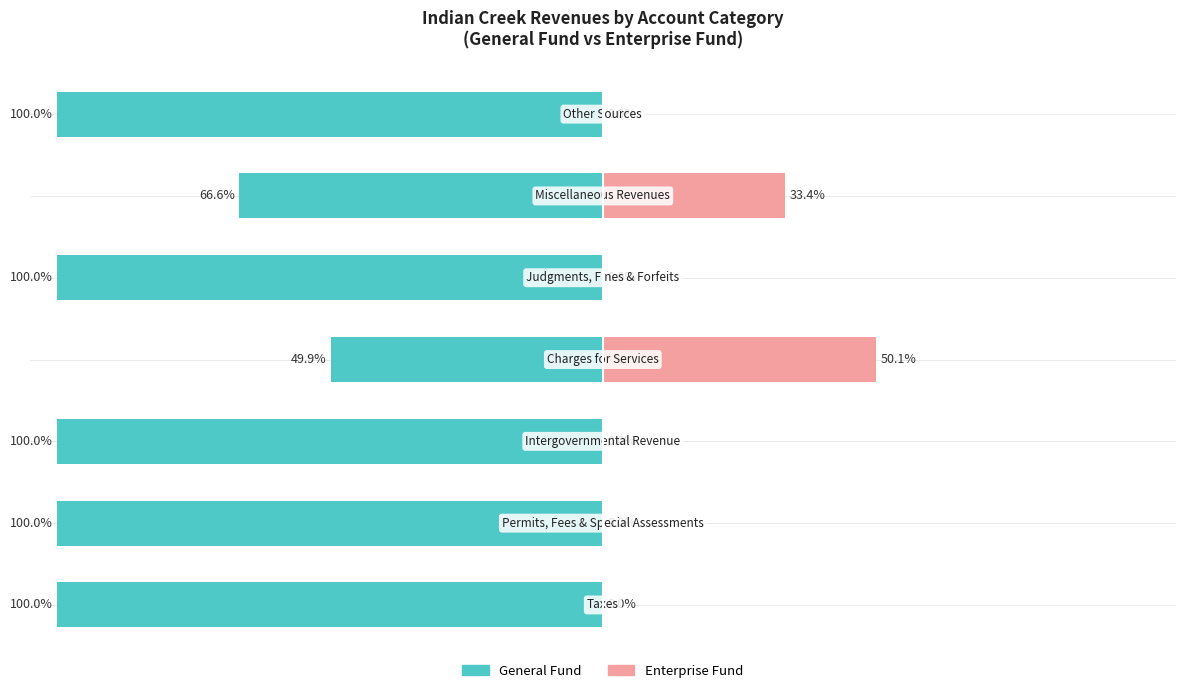

Are the bars horizontal?

Yes